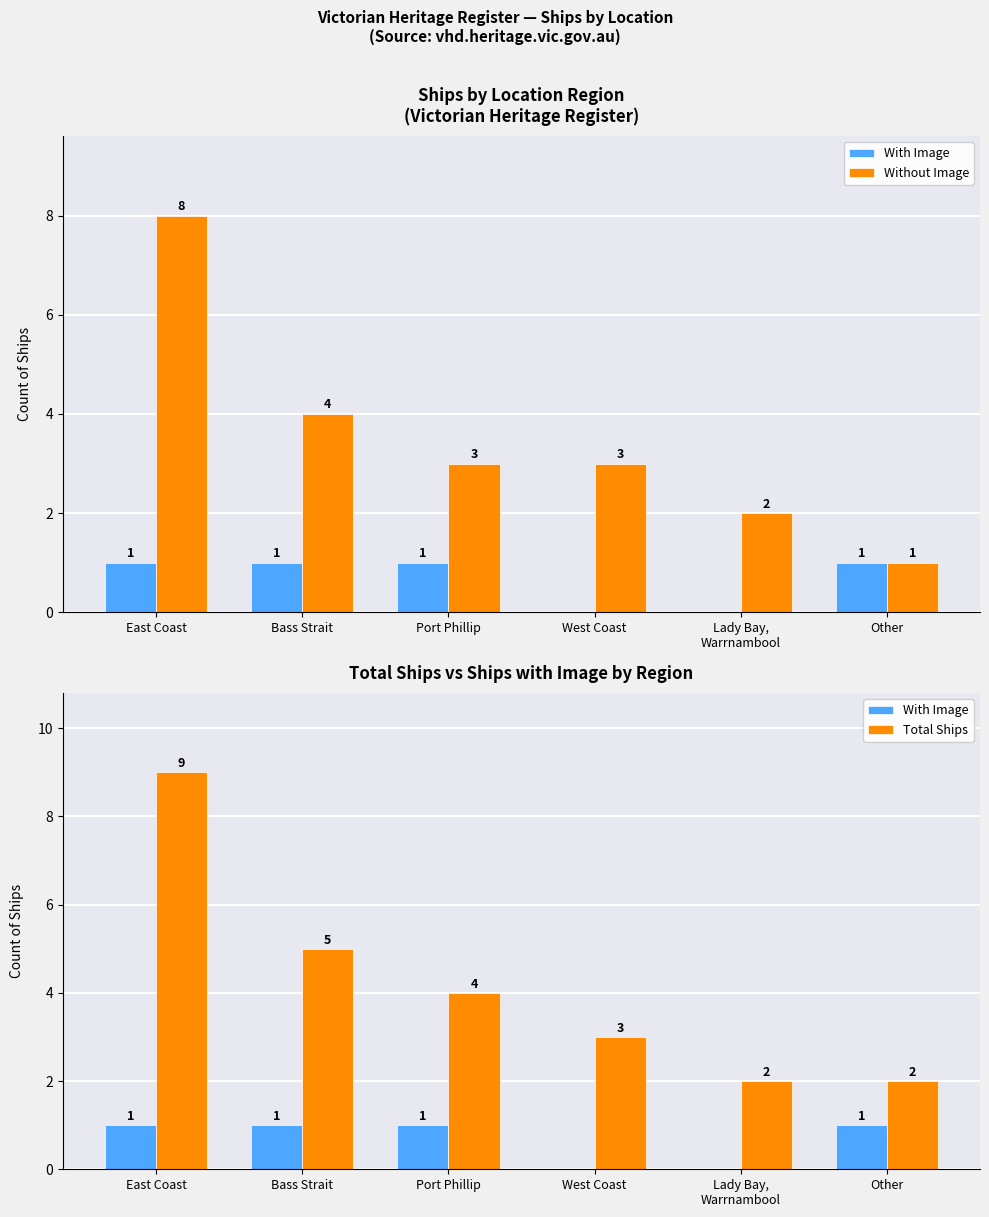

Count the number of data series in this chart.

3